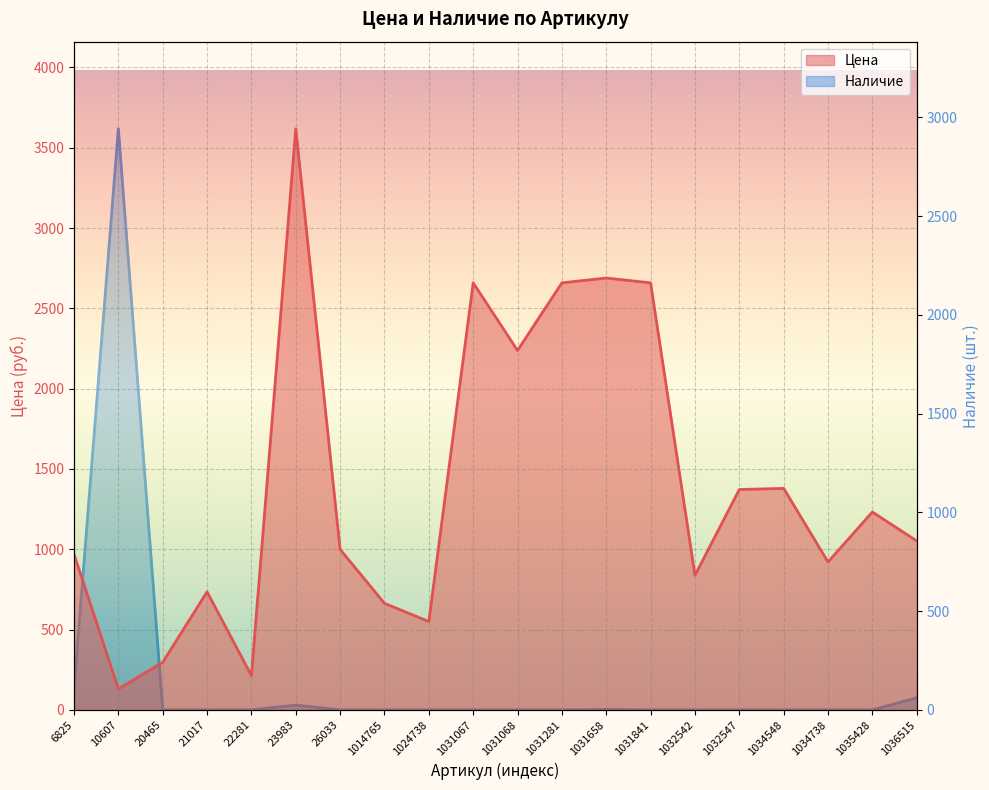

Is it true that Наличие equals 1005 at 1034548?

False